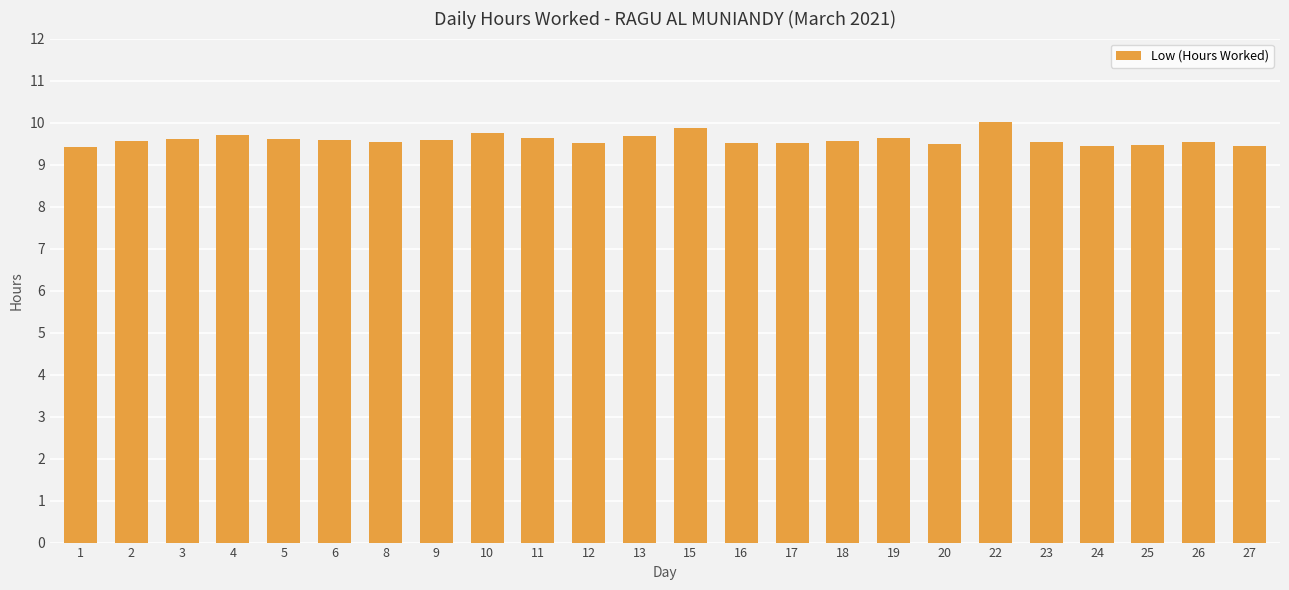

What is the ratio of the value at 3 to the value at 19?

1.0